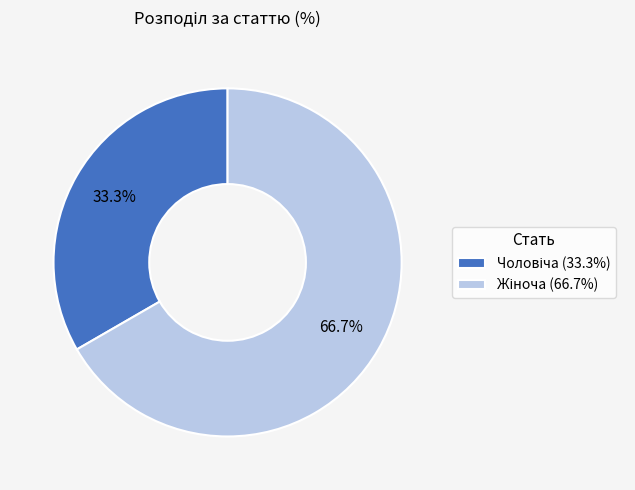

Which category has the biggest portion of the pie?

Жіноча